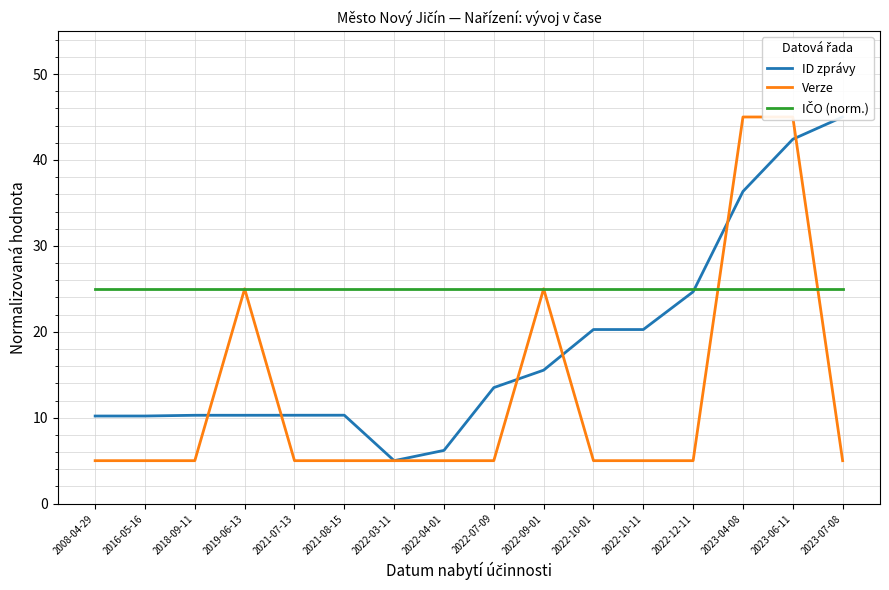

At which label is Verze closest to 25?

2019-06-13